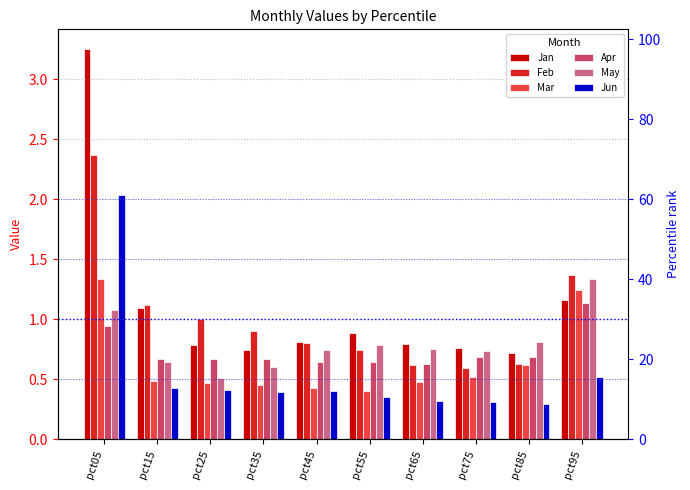

The Jan series shows 1.3 at pct75. True or false?

False